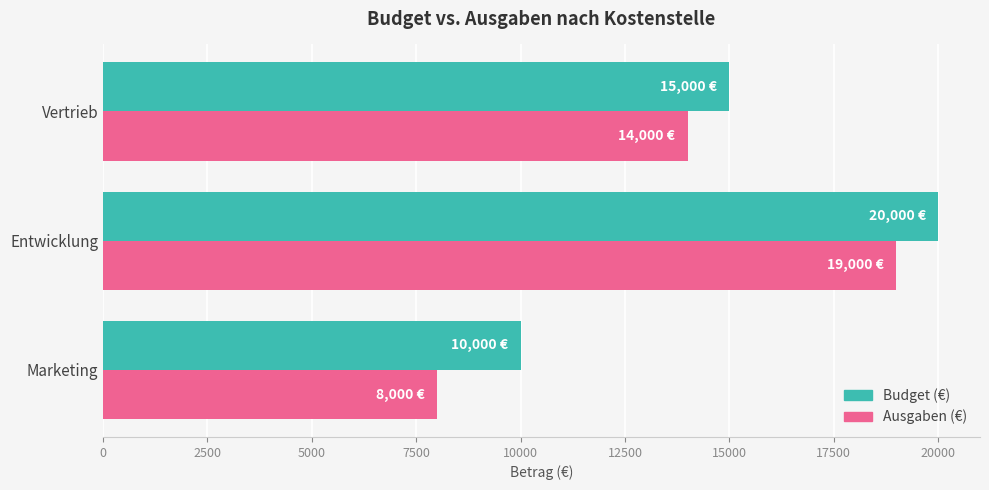

Where is Ausgaben (€) nearest to the value 13500?

Vertrieb